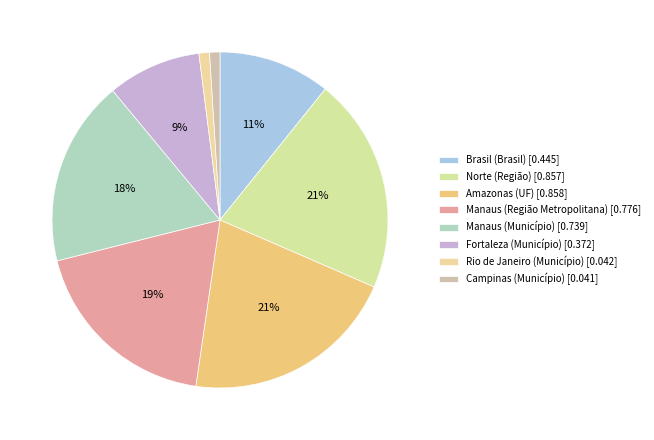

To the nearest percent, what is the combined percentage of Brasil (Brasil) and Norte (Região)?

32%